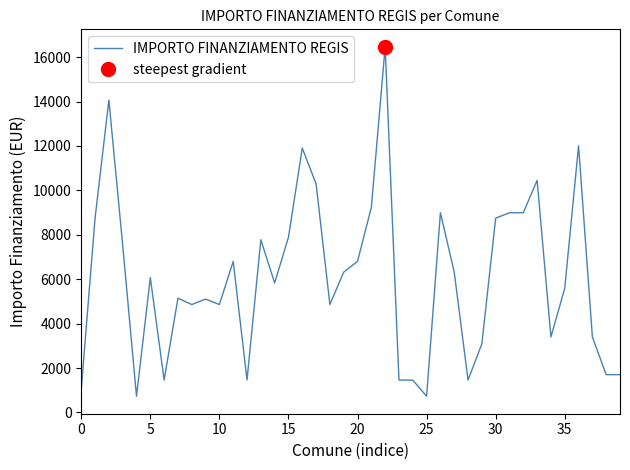

Between 10 and 34, which is larger?

10